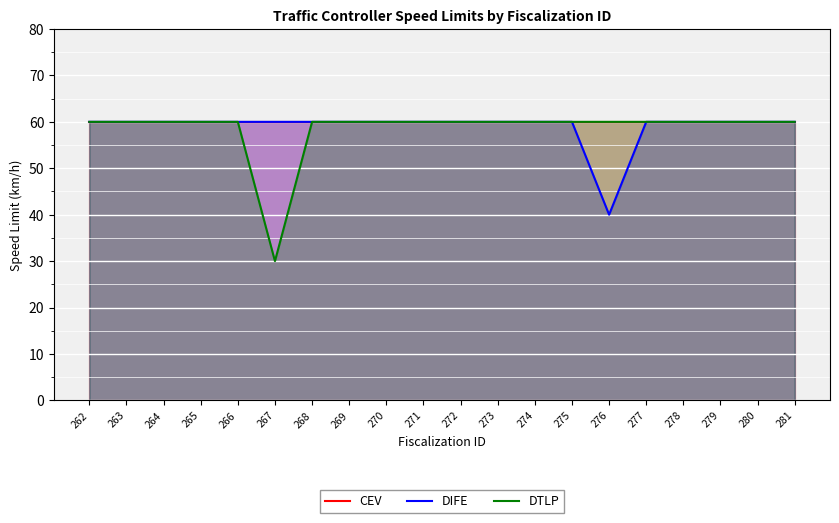

Rank the categories by DIFE value from highest to lowest.

262, 263, 264, 265, 266, 267, 268, 269, 270, 271, 272, 273, 274, 275, 277, 278, 279, 280, 281, 276